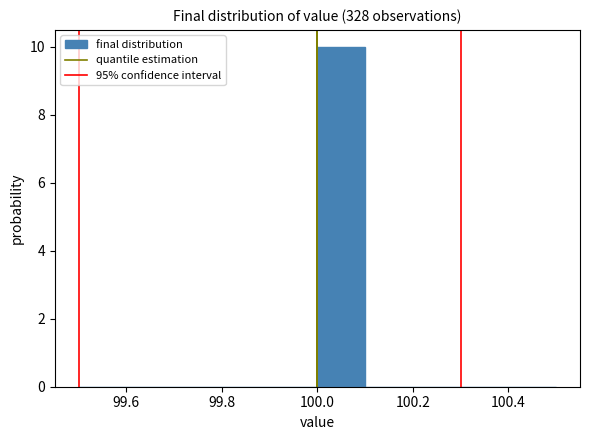

Reading left to right, list every bar in this chart as the range it spans on the x-axis followed by its height. The values are not printed on the chart, so give them approximately, as read against the axis.

99.5 to 99.6: 0
99.6 to 99.7: 0
99.7 to 99.8: 0
99.8 to 99.9: 0
99.9 to 100.0: 0
100.0 to 100.1: 10
100.1 to 100.2: 0
100.2 to 100.3: 0
100.3 to 100.4: 0
100.4 to 100.5: 0